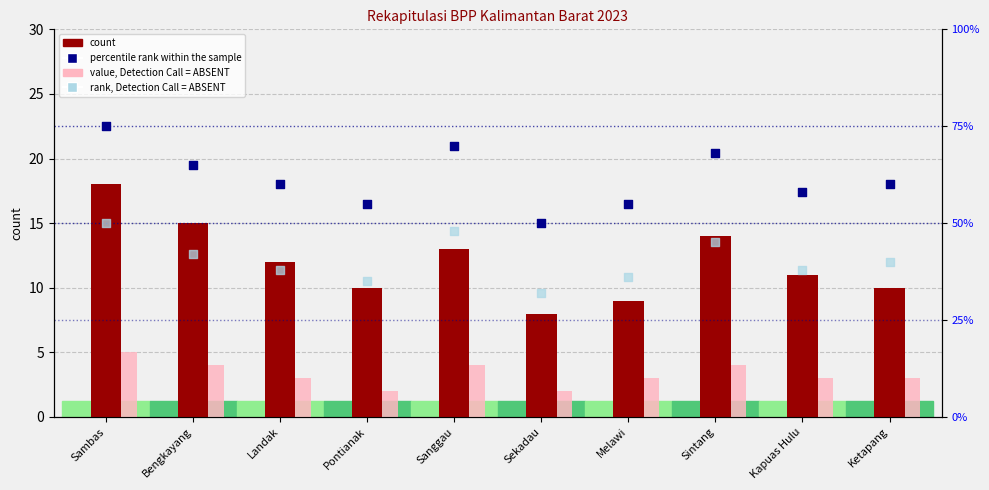

What are all the series names shown in the legend?

count, value, Detection Call = ABSENT, percentile rank within the sample, rank, Detection Call = ABSENT